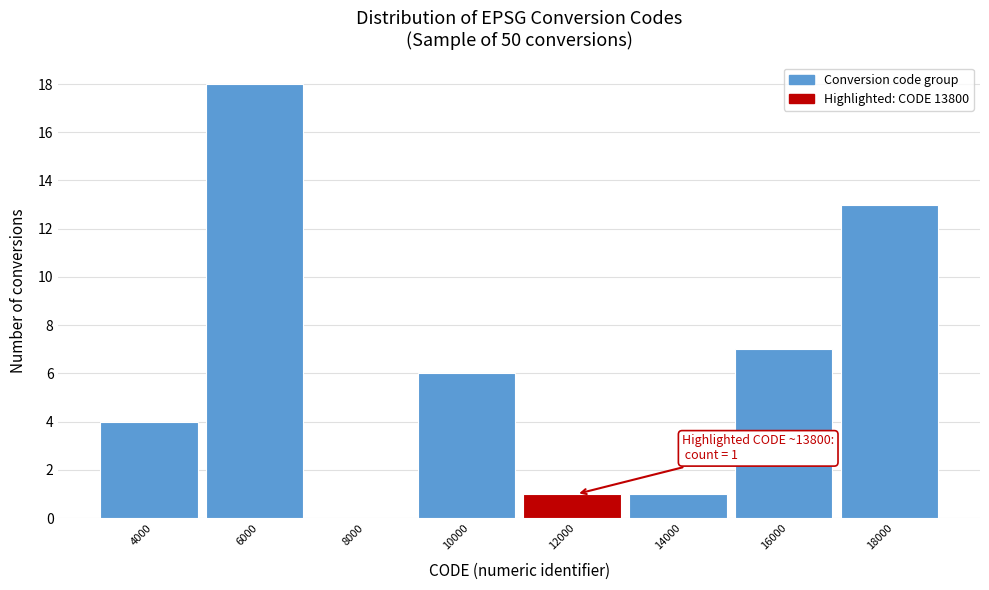

Reading right to left, extract all data points from this chart.

18000=13	16000=7	14000=1	12000=1	10000=6	8000=0	6000=18	4000=4